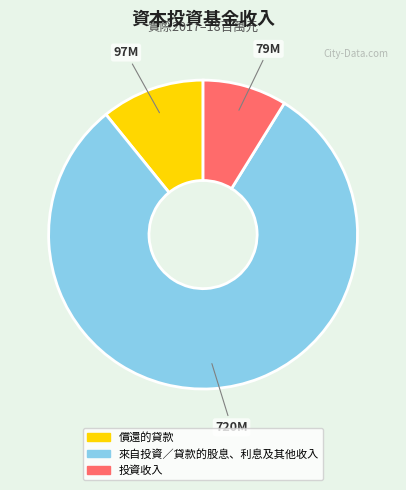

Rank the categories by value from highest to lowest.

來自投資／貸款的股息、利息及其他收入, 償還的貸款, 投資收入